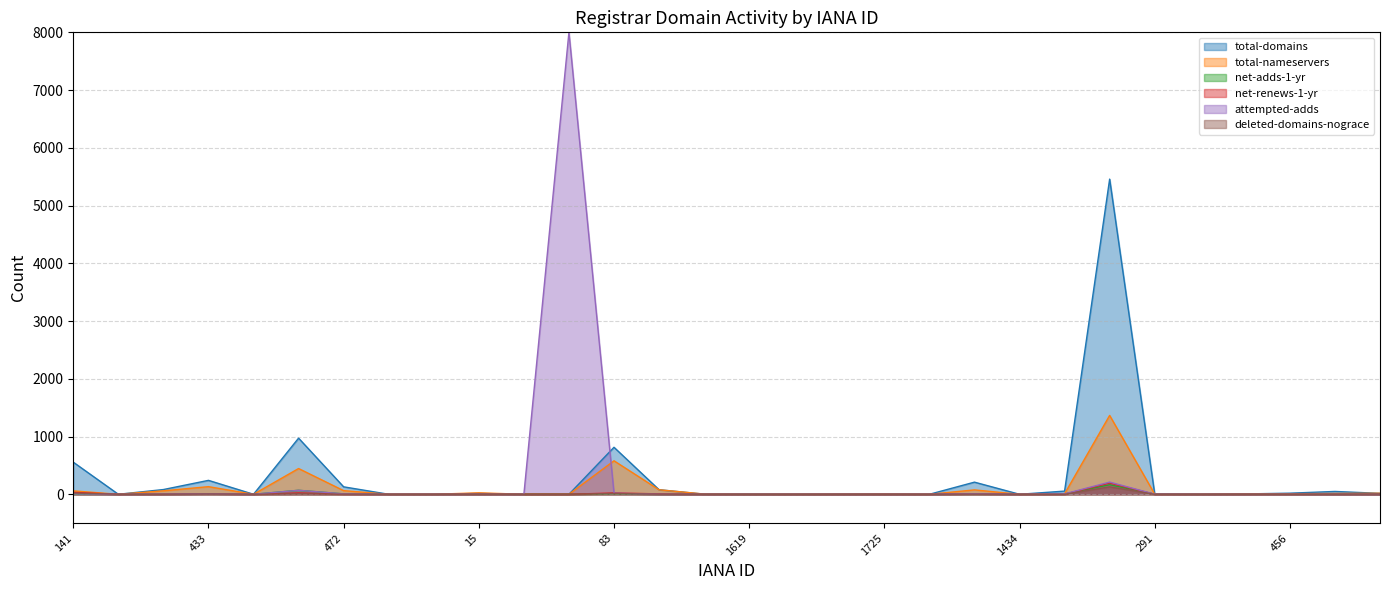

Rank the categories by total-nameservers value from highest to lowest.

146, 83, 463, 433, 106, 1390, 472, 299, 141, 15, 612, 470, 456, 120, 444, 9999, 1725, 1673, 291, 168, 450, 623, 642, 68, 78, 1619, 1654, 1375, 1434, 411